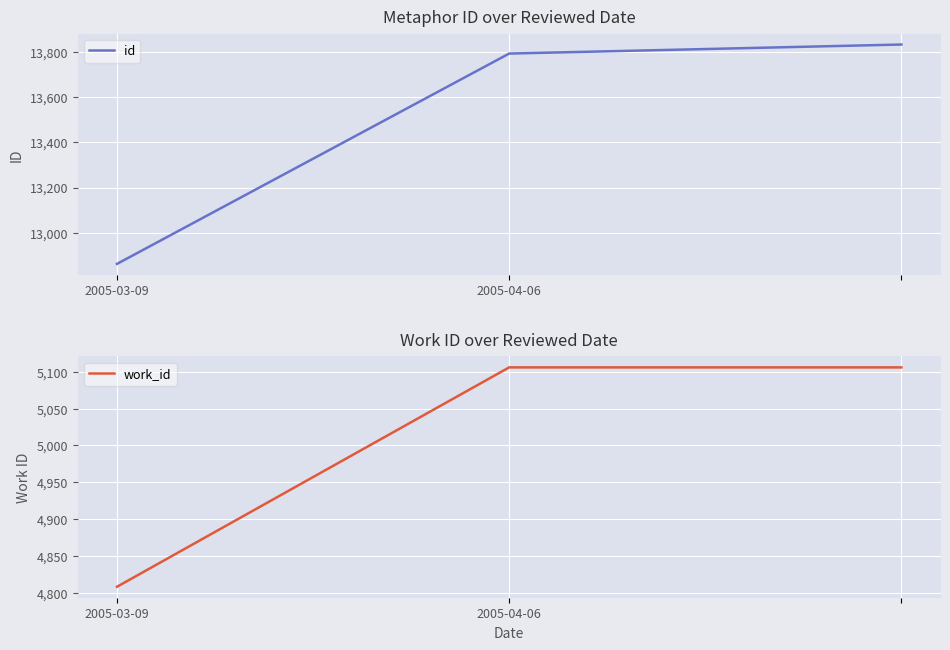

Where is id nearest to the value 13347?

2005-04-06